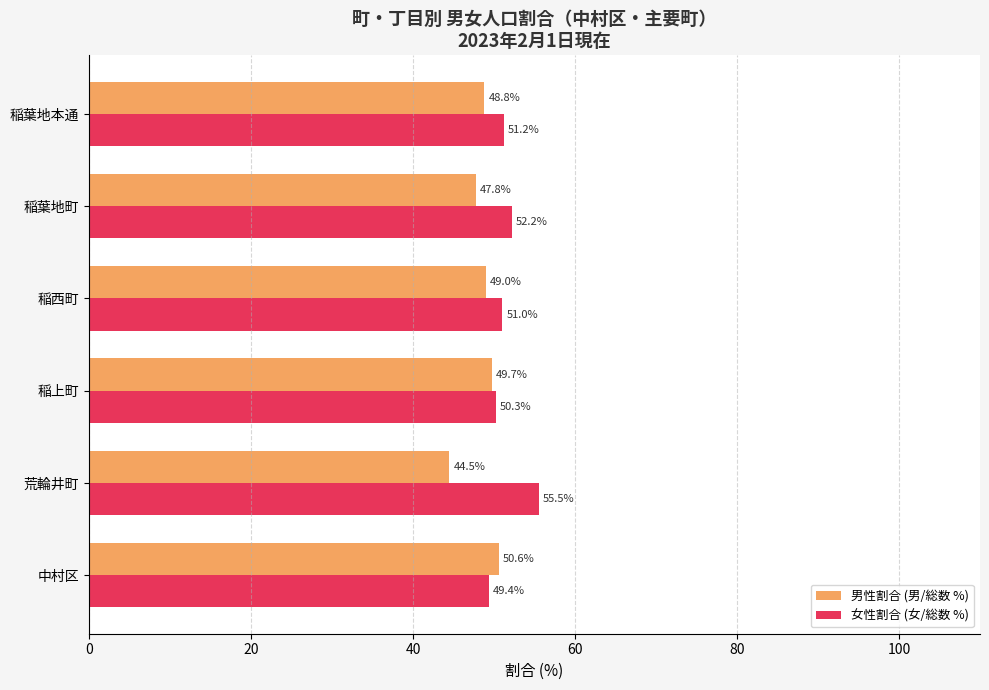

The 女性割合 (女/総数 %) series shows 97.2 at 荒輪井町. True or false?

False